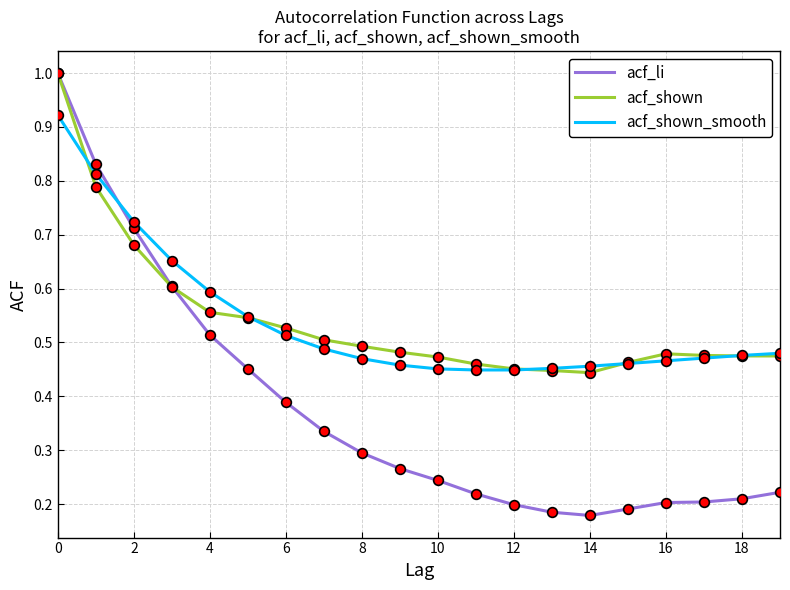

What is the maximum value shown in the chart?

1.0